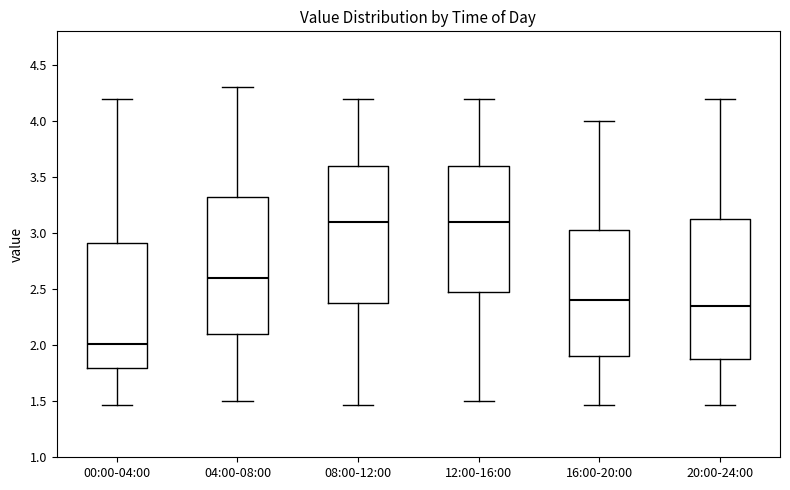

Where is the upper edge of the box for 00:00-04:00 on the y-axis? The values are not printed on the chart, so give them approximately, as read against the axis.

2.90